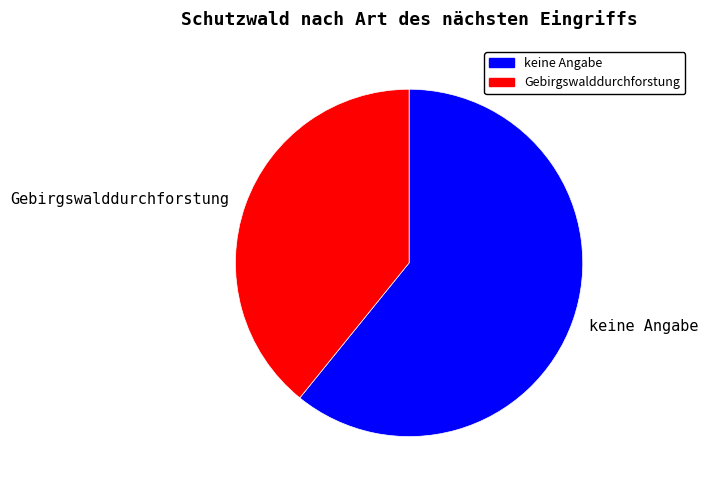

Count the number of slices in the pie.

2